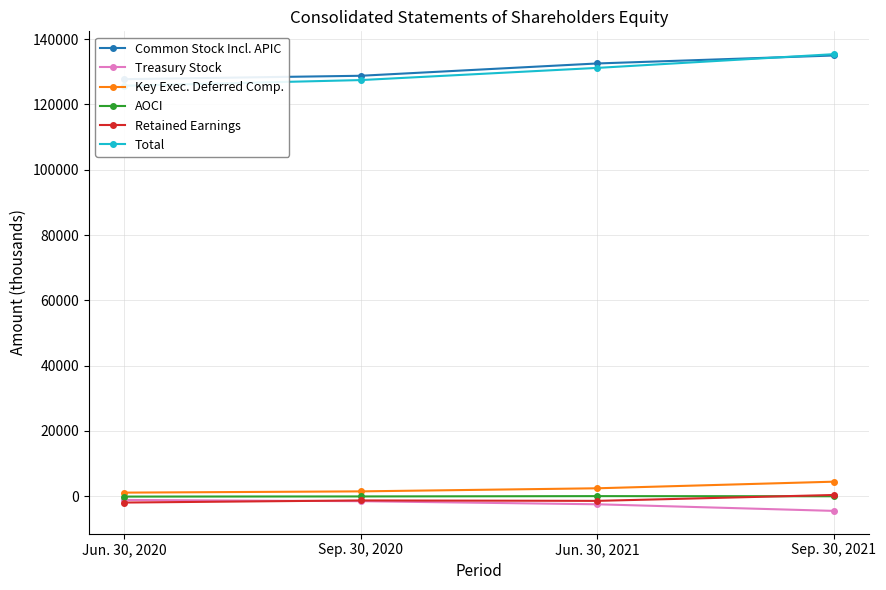

How many data points in Total are less than 131170?

2